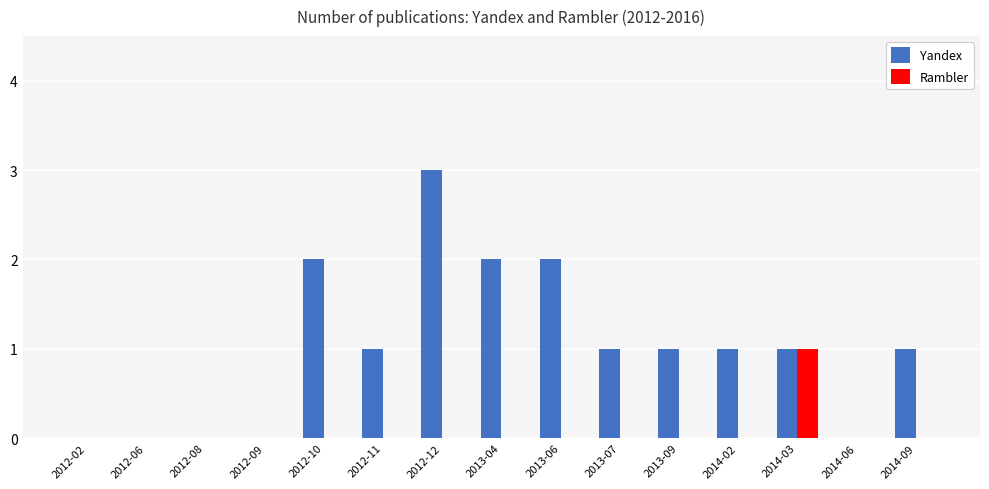

Are the bars horizontal?

No